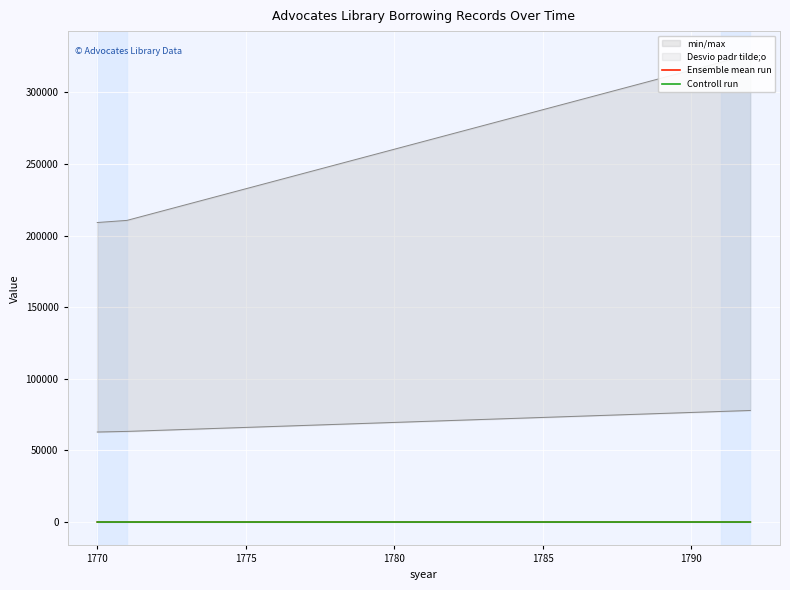

Rank the series at 1770 from lowest to highest value.

Controll run, Ensemble mean run